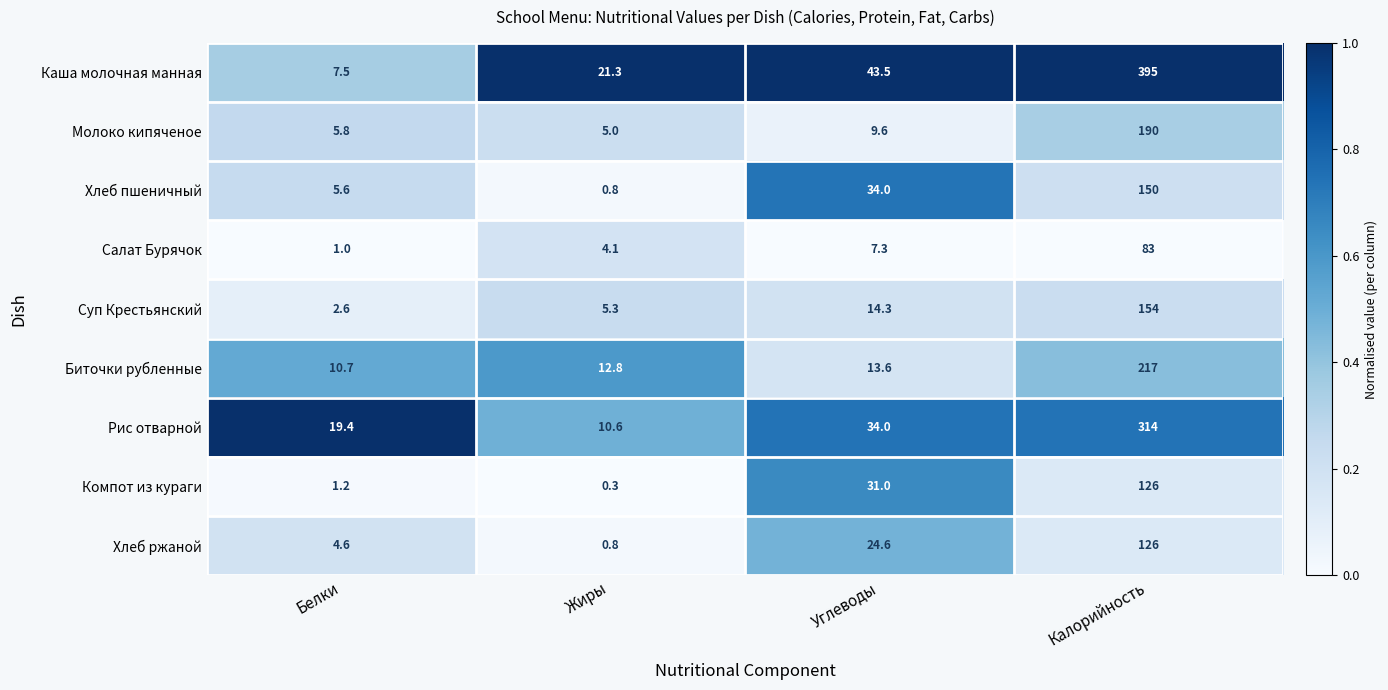

What is the sum of all Хлеб ржаной values?

156.0